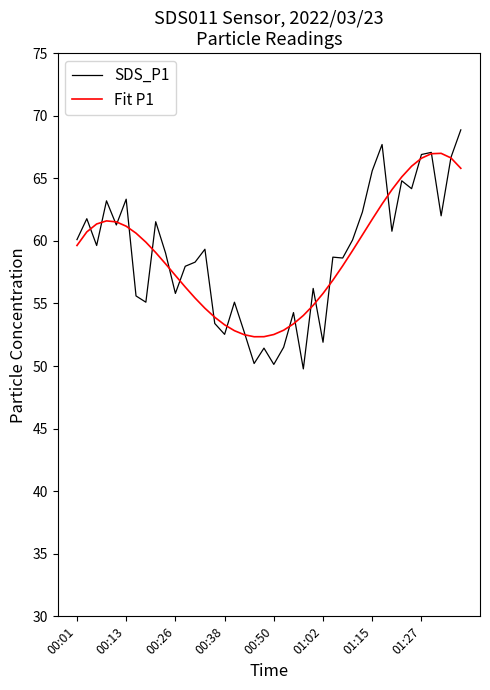

List the series in order of their peak value, lowest first.

Fit P1, SDS_P1